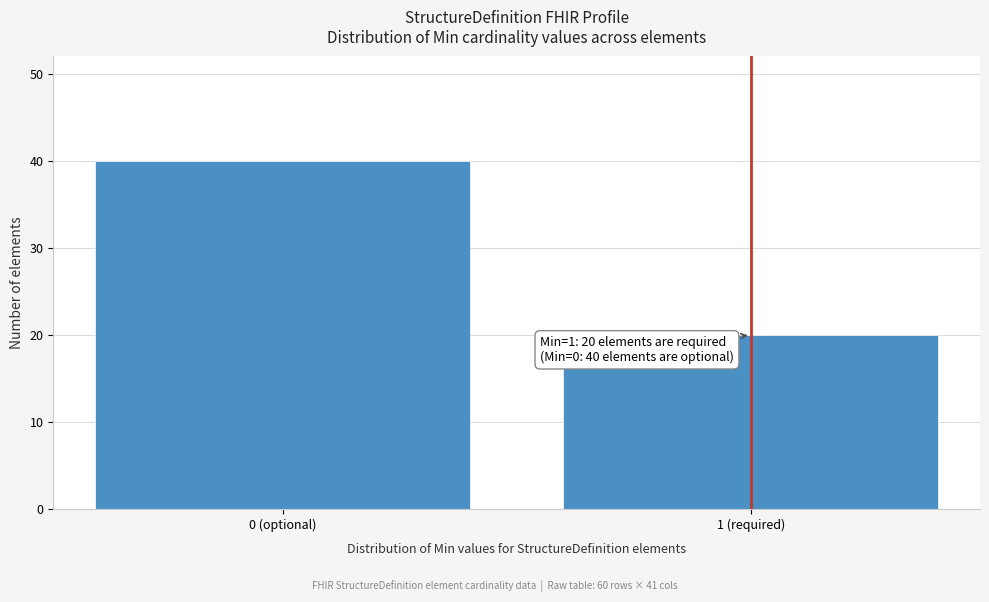

Reading left to right, transcribe all the data shown in this chart.

0 (optional)=40	1 (required)=20